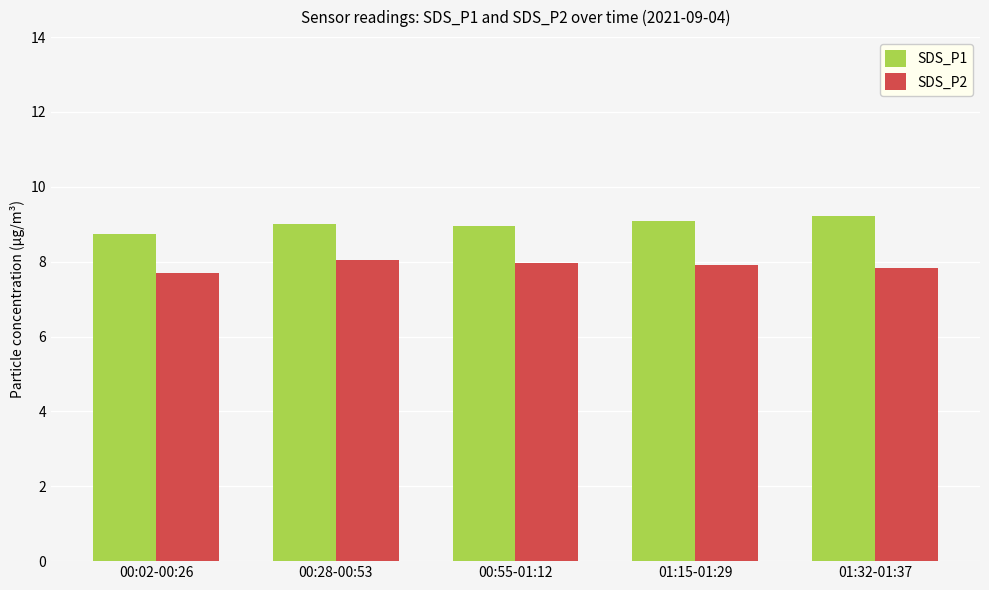

List the series in order of their peak value, highest first.

SDS_P1, SDS_P2